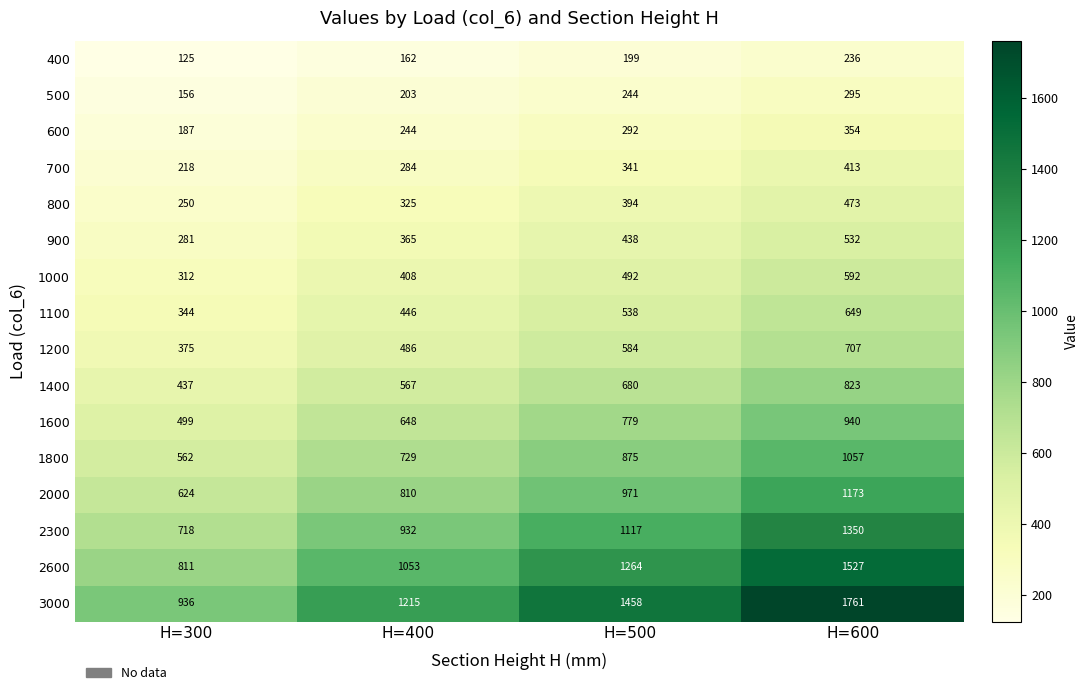

What is the difference between the 1800 values at H=600 and H=500?

182